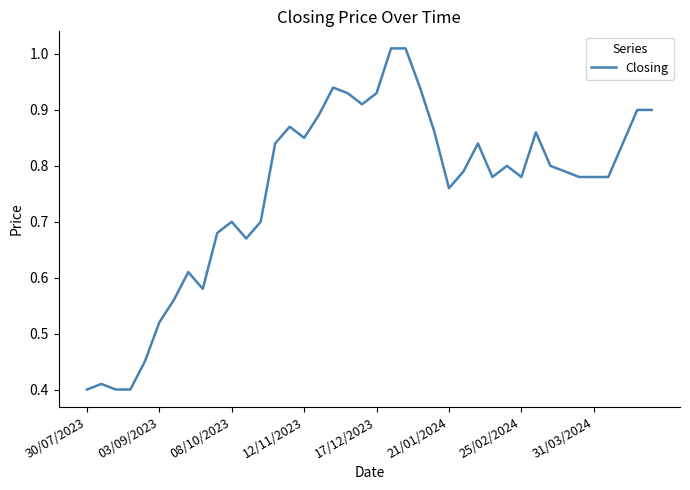

Does the chart have visible grid lines?

No